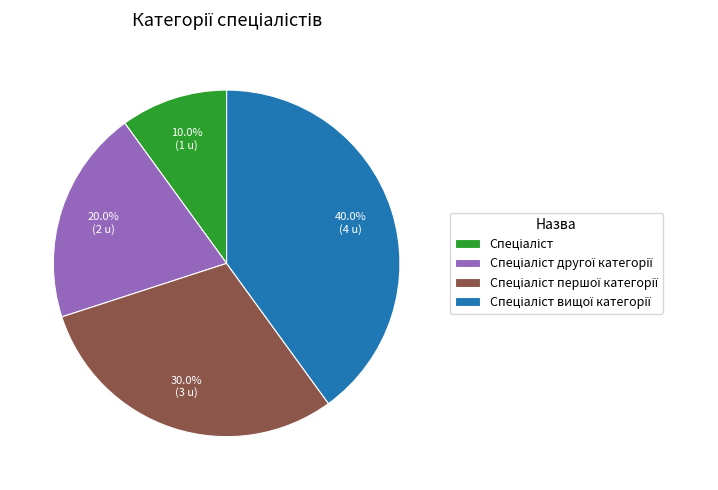

Is there a majority slice in this chart?

No